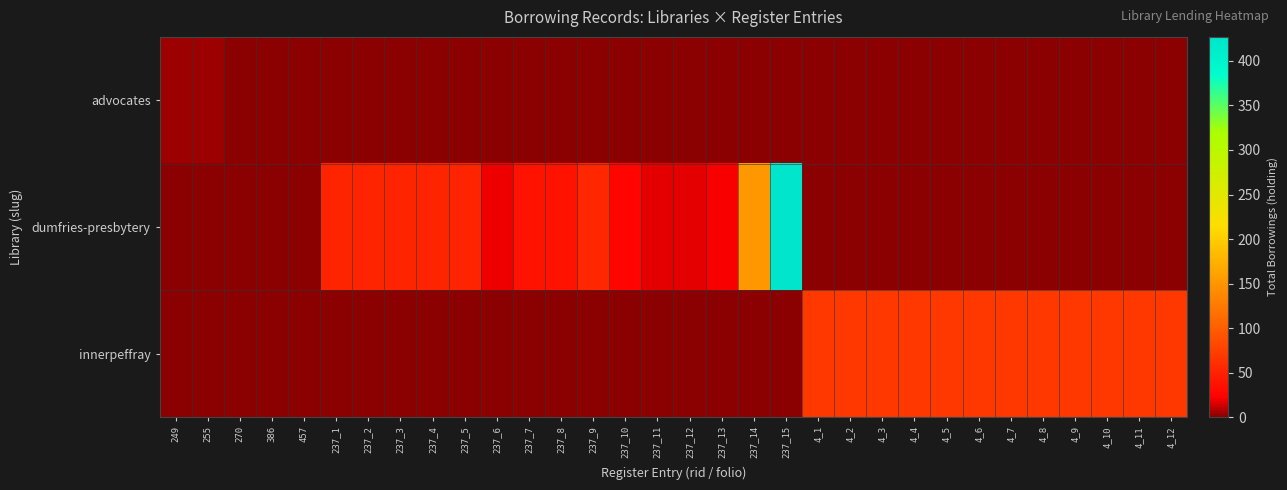

Reading right to left, list all the values displayed in this chart.

advocates: 4_12=0	4_11=0	4_10=0	4_9=0	4_8=0	4_7=0	4_6=0	4_5=0	4_4=0	4_3=0	4_2=0	4_1=0	237_15=0	237_14=0	237_13=0	237_12=0	237_11=0	237_10=0	237_9=0	237_8=0	237_7=0	237_6=0	237_5=0	237_4=0	237_3=0	237_2=0	237_1=0	457=1	386=1	270=1	255=5	249=5
dumfries-presbytery: 4_12=0	4_11=0	4_10=0	4_9=0	4_8=0	4_7=0	4_6=0	4_5=0	4_4=0	4_3=0	4_2=0	4_1=0	237_15=427	237_14=152	237_13=21	237_12=18	237_11=18	237_10=26	237_9=54	237_8=37	237_7=37	237_6=19	237_5=52	237_4=52	237_3=52	237_2=52	237_1=52	457=0	386=0	270=0	255=0	249=0
innerpeffray: 4_12=69	4_11=69	4_10=69	4_9=69	4_8=69	4_7=69	4_6=69	4_5=69	4_4=69	4_3=69	4_2=69	4_1=69	237_15=0	237_14=0	237_13=0	237_12=0	237_11=0	237_10=0	237_9=0	237_8=0	237_7=0	237_6=0	237_5=0	237_4=0	237_3=0	237_2=0	237_1=0	457=0	386=0	270=0	255=0	249=0